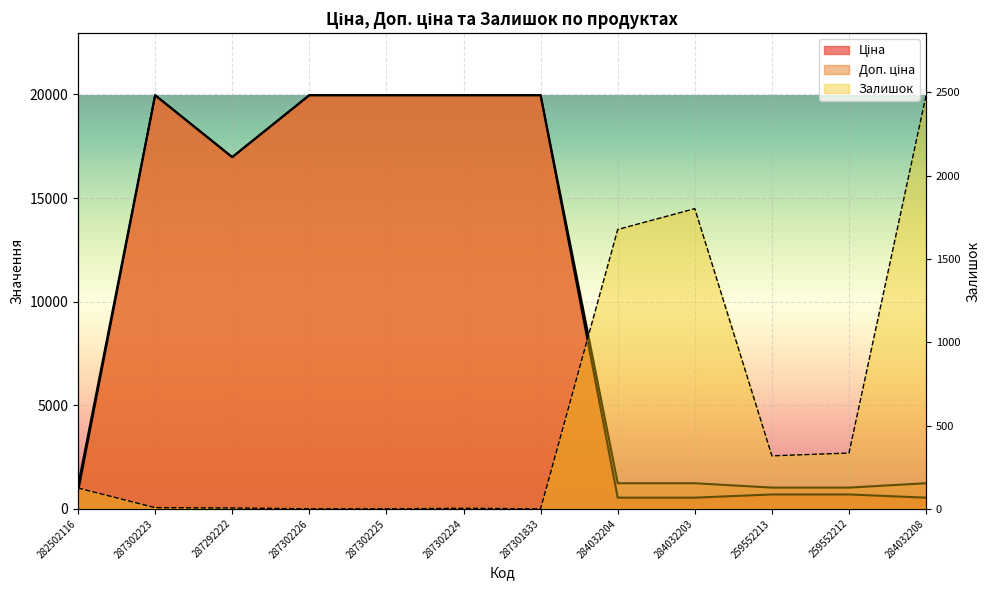

How many values in the Ціна series are below 16976?

6